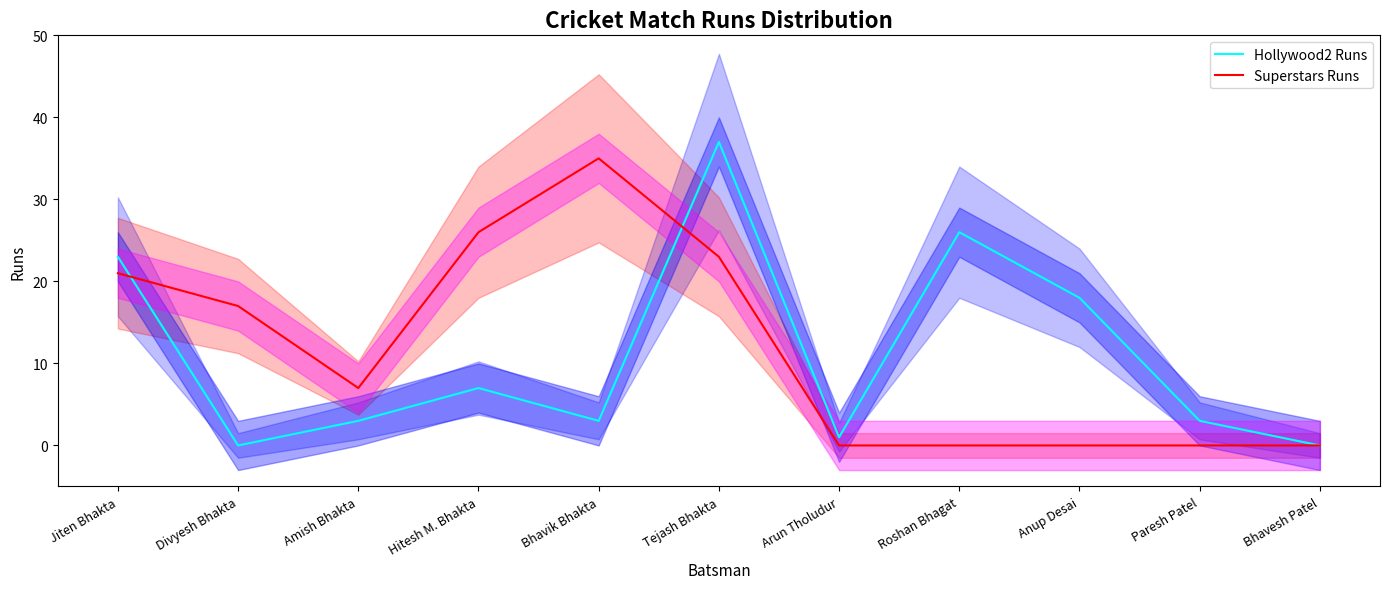

How many interior local valleys does the Hollywood2 Runs series have?

3